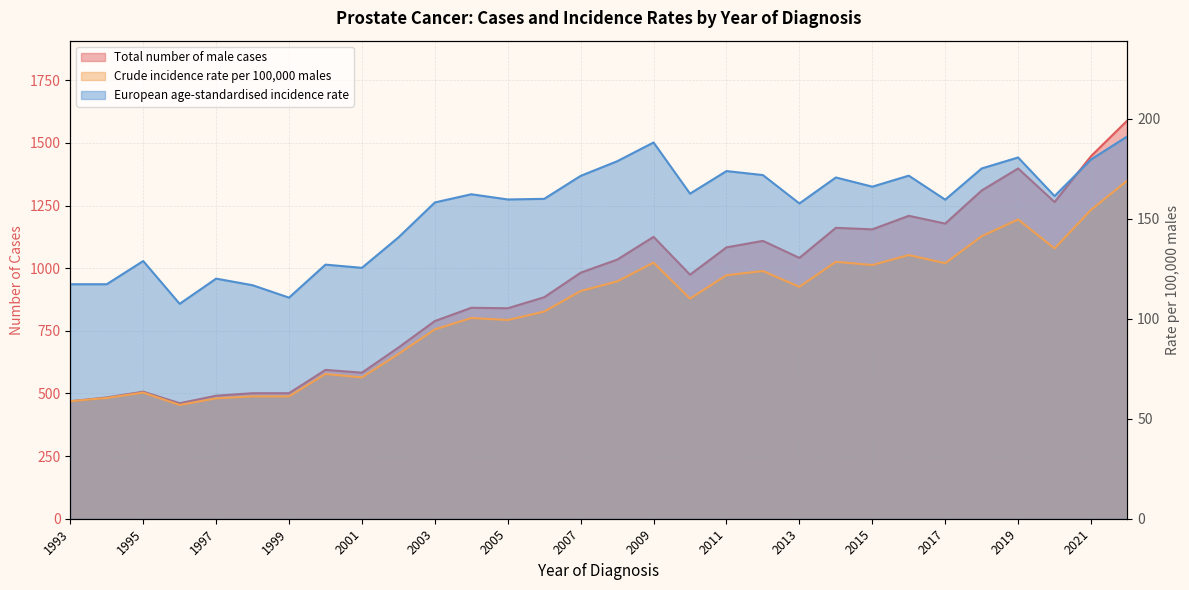

What are all the series names shown in the legend?

Total number of male cases, Crude incidence rate per 100,000 males, European age-standardised incidence rate